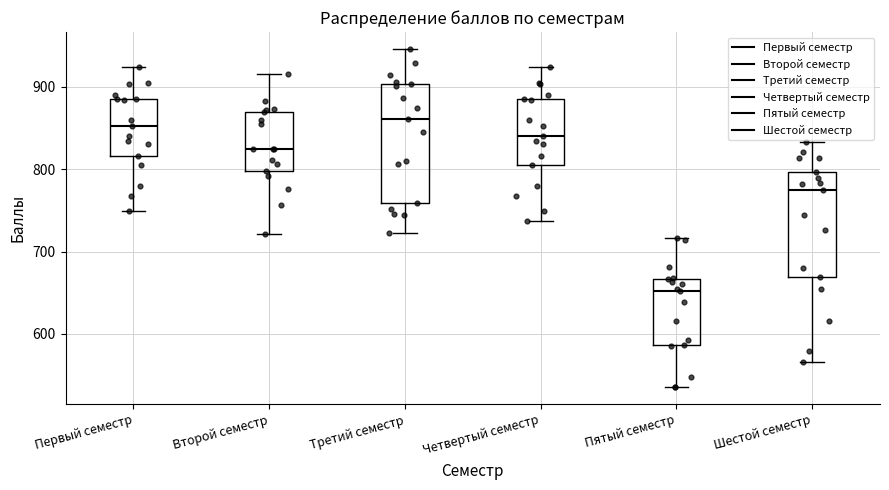

Reading left to right, read every box against the y-axis: the position of its median line, the range the box covers, and the ends of its whiskers. The values are not printed on the chart, so give them approximately, as read against the axis.

Первый семестр: median 850, box 820 to 890, whiskers 750 to 920
Второй семестр: median 820, box 800 to 870, whiskers 720 to 920
Третий семестр: median 860, box 760 to 900, whiskers 720 to 950
Четвертый семестр: median 840, box 810 to 890, whiskers 740 to 920
Пятый семестр: median 650, box 590 to 670, whiskers 540 to 720
Шестой семестр: median 780, box 670 to 800, whiskers 570 to 830